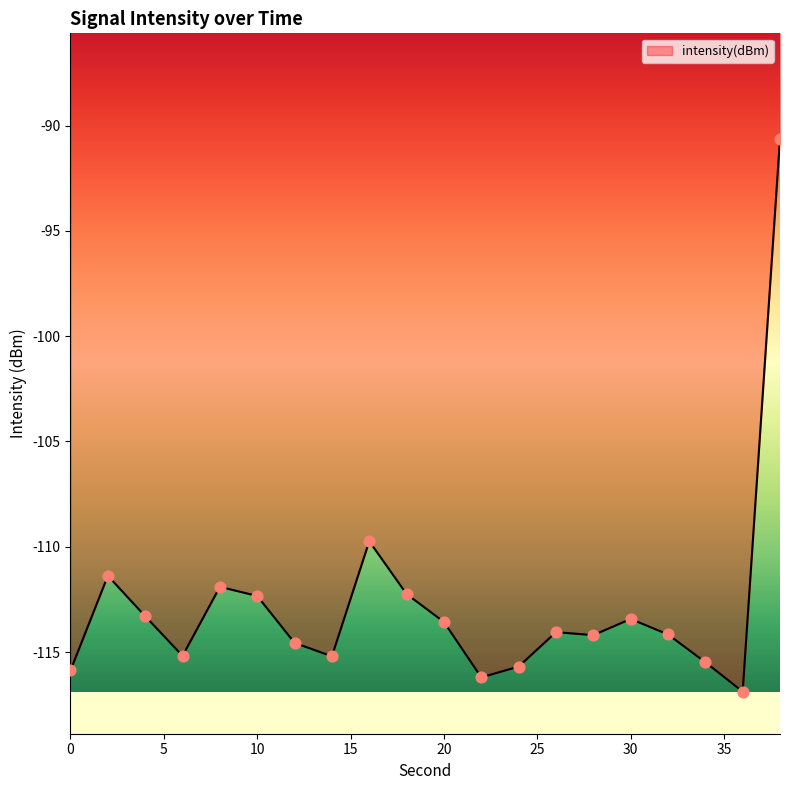

What is the maximum value shown in the chart?

-90.6